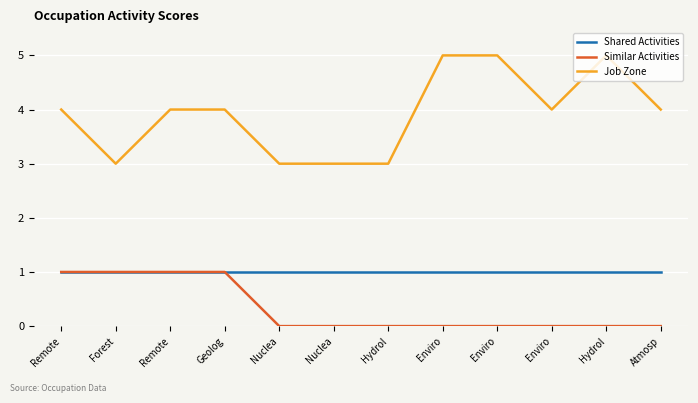

At Nuclea, list the series in order from smallest to largest.

Similar Activities, Shared Activities, Job Zone